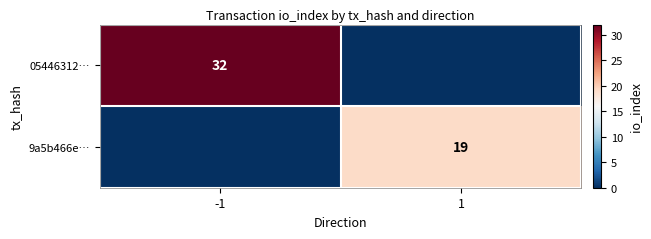

True or false: 05446312… has a value of 32 at -1.

True